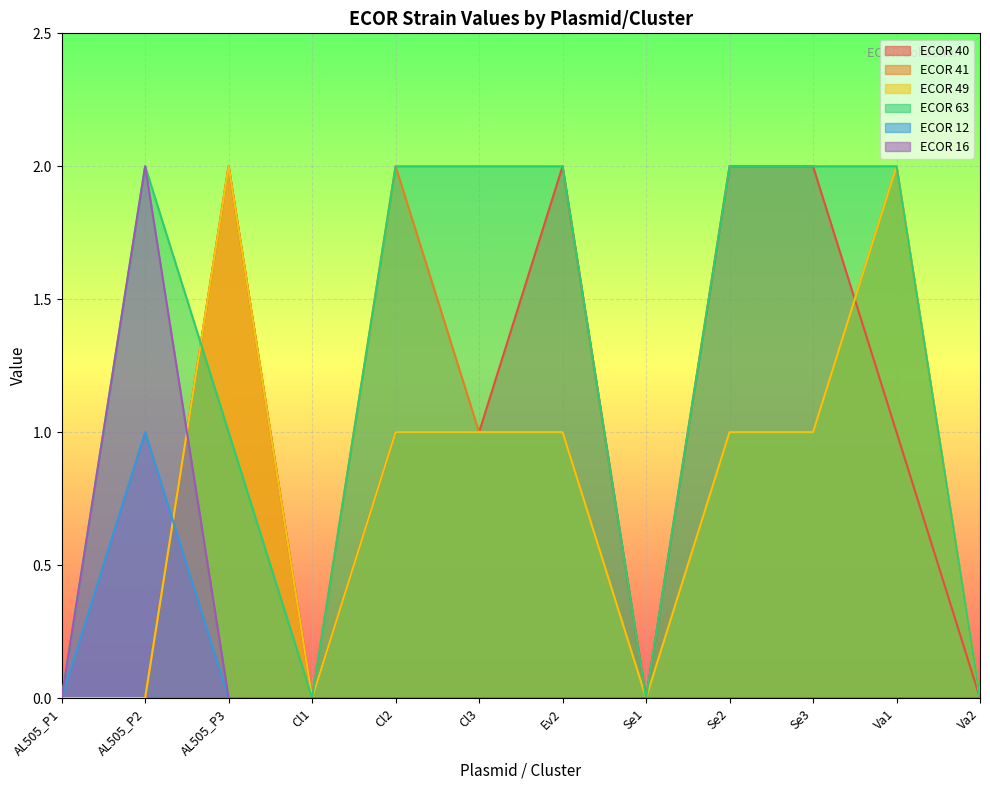

Which series changed the most between Ev2 and Se1?

ECOR 40